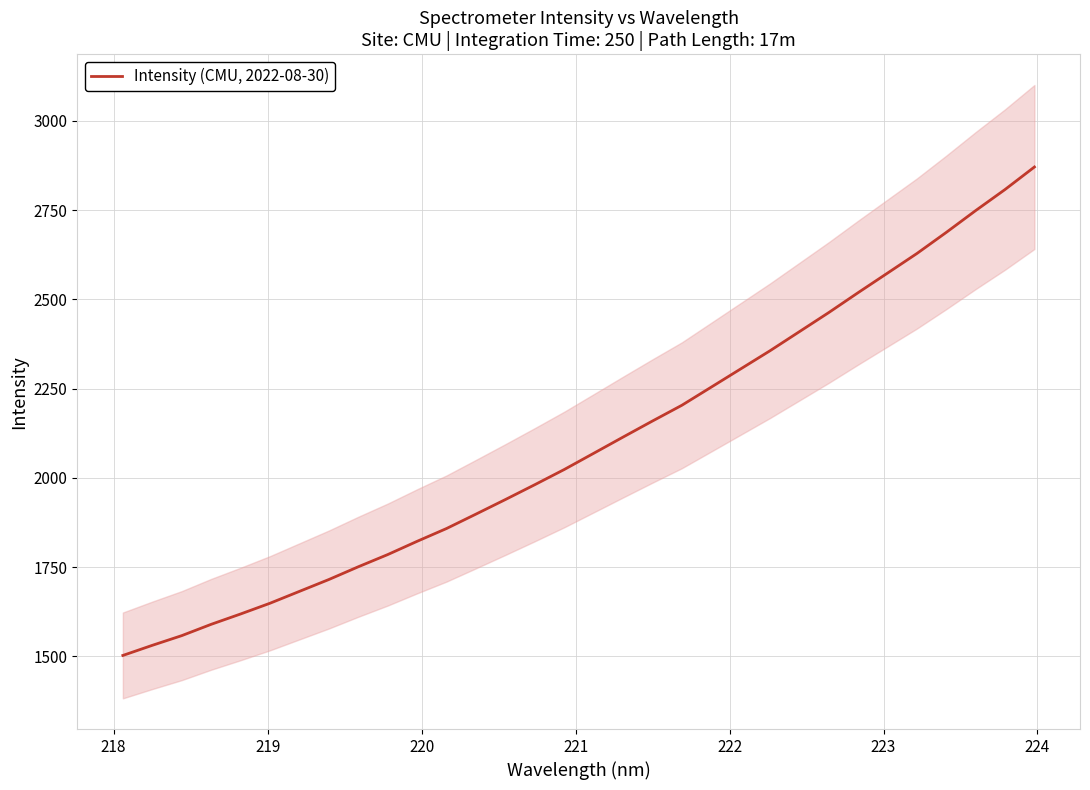

What is the minimum value shown in the chart?

1502.6